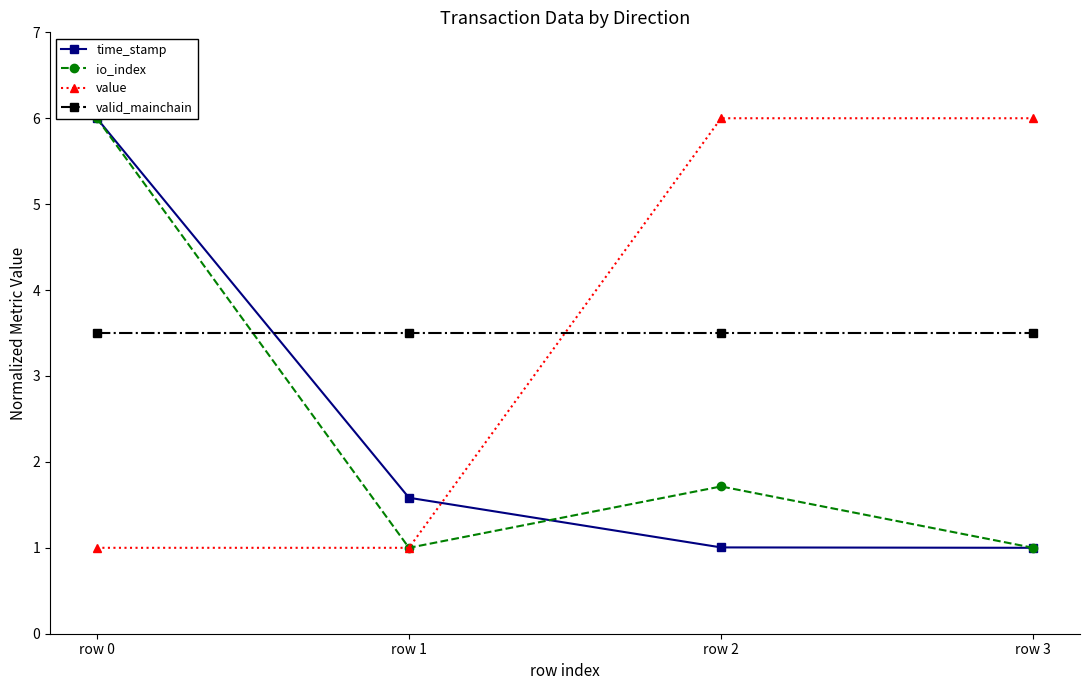

What are all the series names shown in the legend?

time_stamp, io_index, value, valid_mainchain